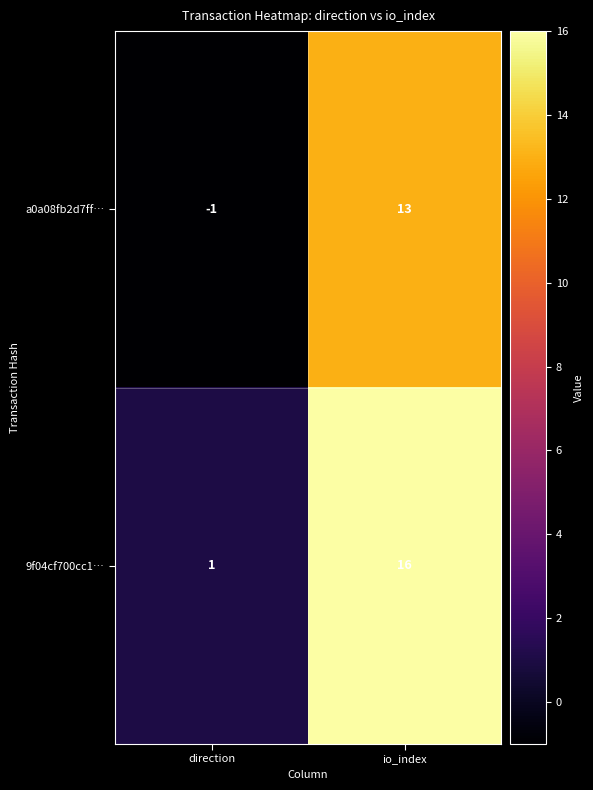

Which series has the widest spread of values?

9f04cf700cc1…